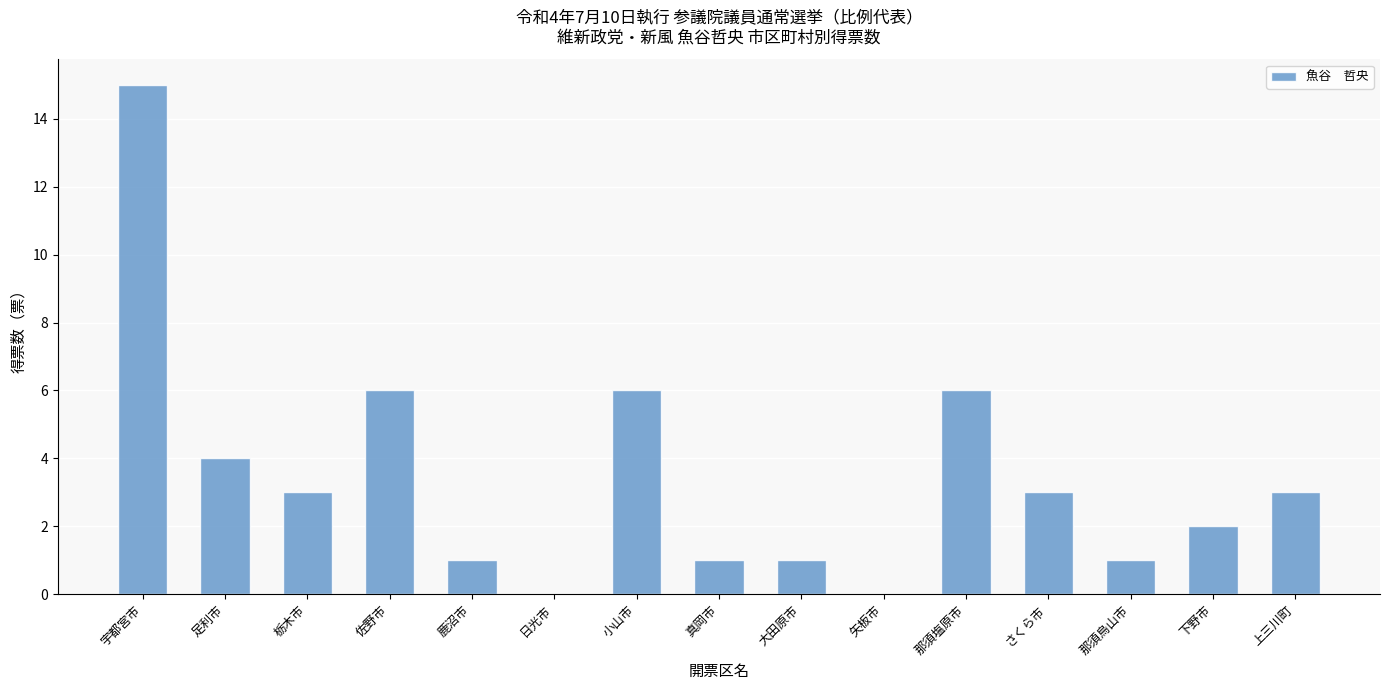

Reading left to right, list all the values displayed in this chart.

15	4	3	6	1	0	6	1	1	0	6	3	1	2	3